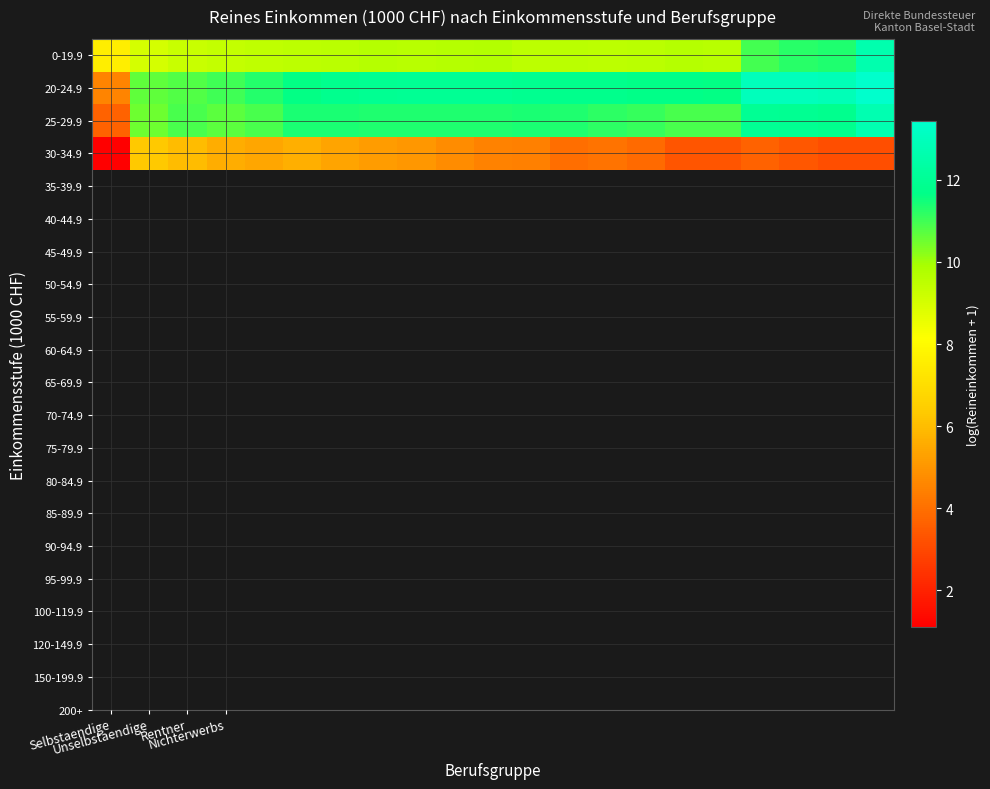

At how many categories does at least one series exceed 5?

21